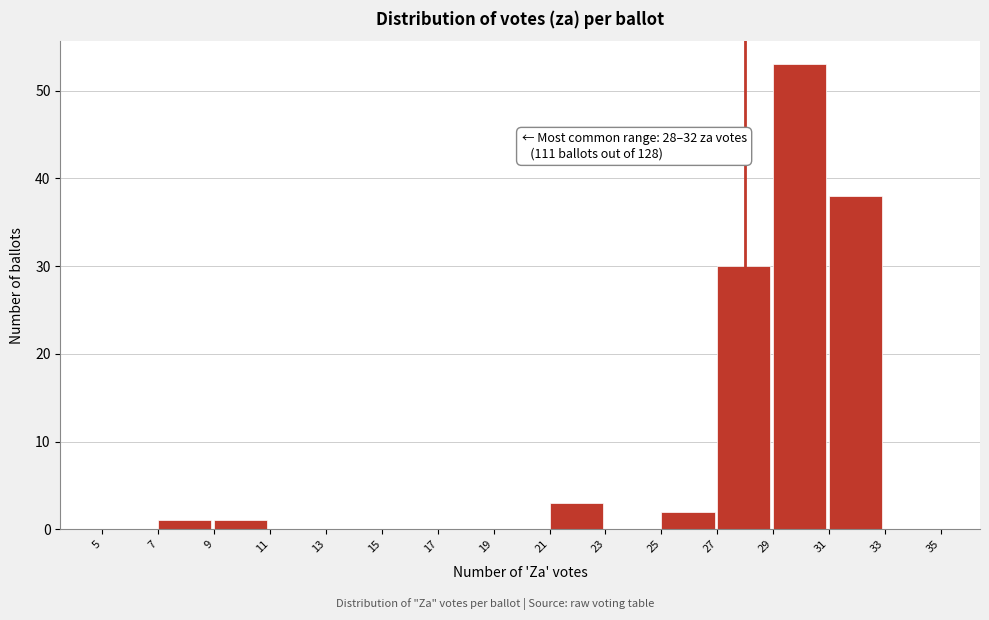

Over which range of the x-axis is the bar tallest?

29 to 31